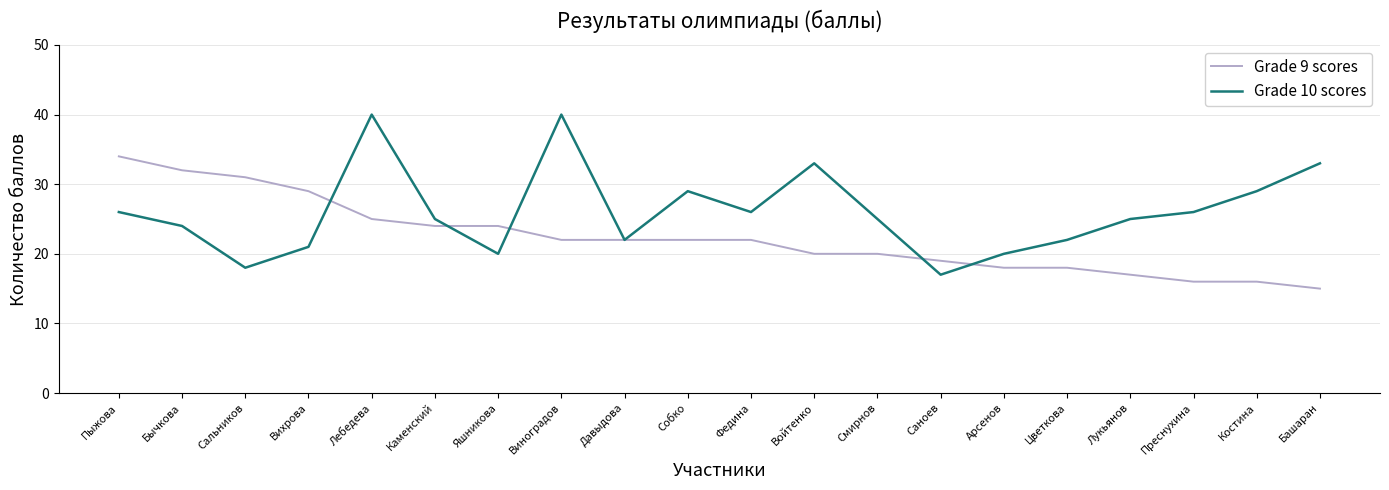

Rank the series at Цветкова from highest to lowest value.

Grade 10 scores, Grade 9 scores